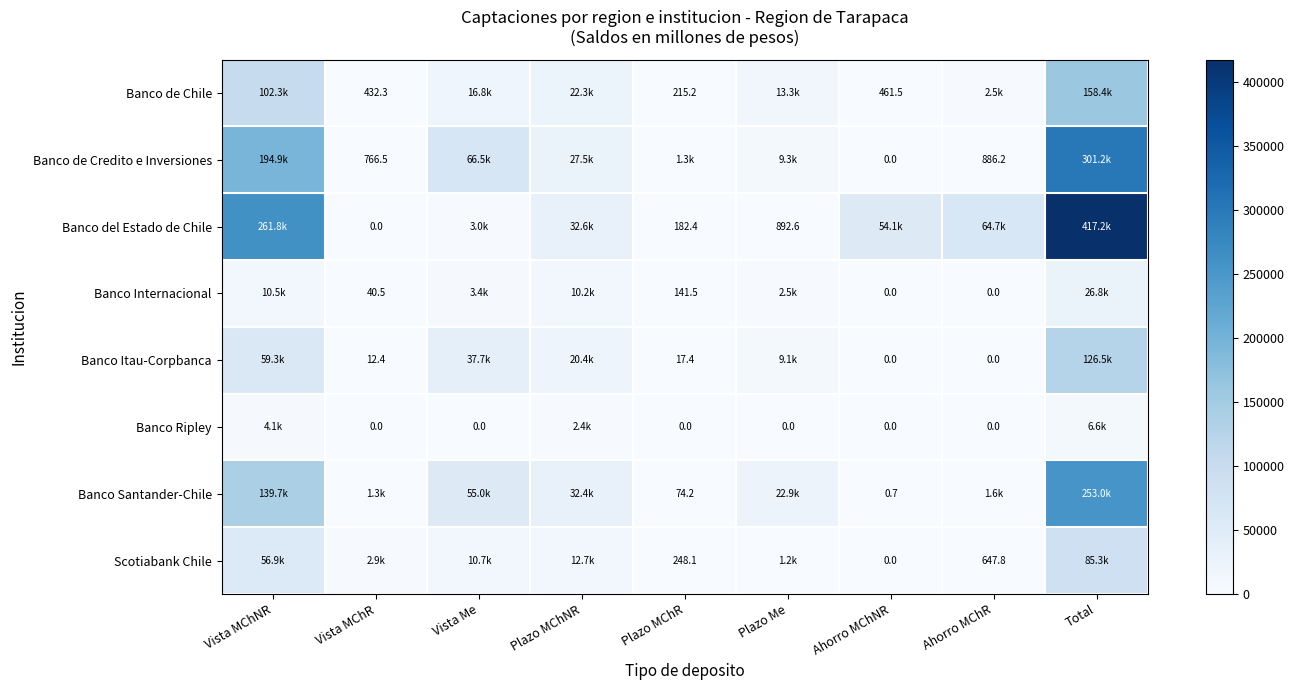

How many positive values does the Scotiabank Chile series have?

8